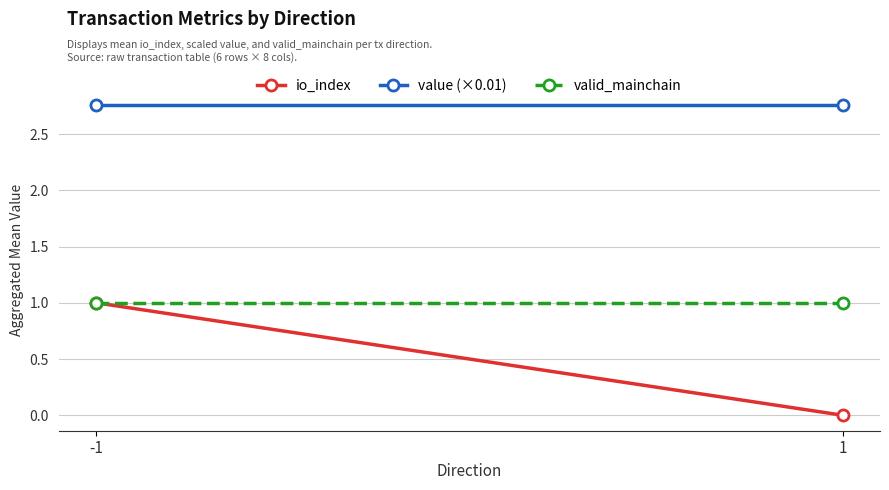

Between -1 and 1, which series saw the biggest shift?

io_index